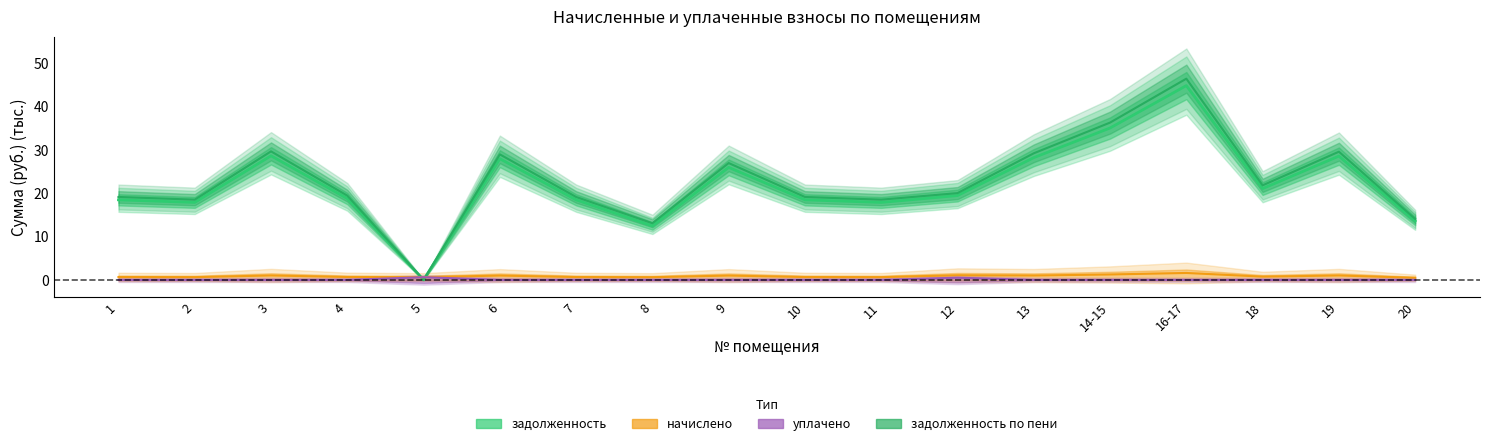

What position from the left is 9?

9